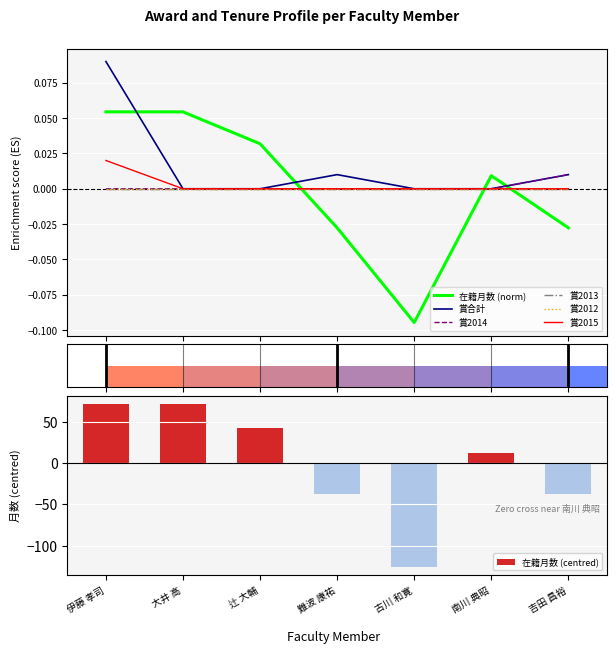

What is the sum of the 在籍月数 (centred) values at 吉田 昌裕 and 南川 典昭?

-24.4